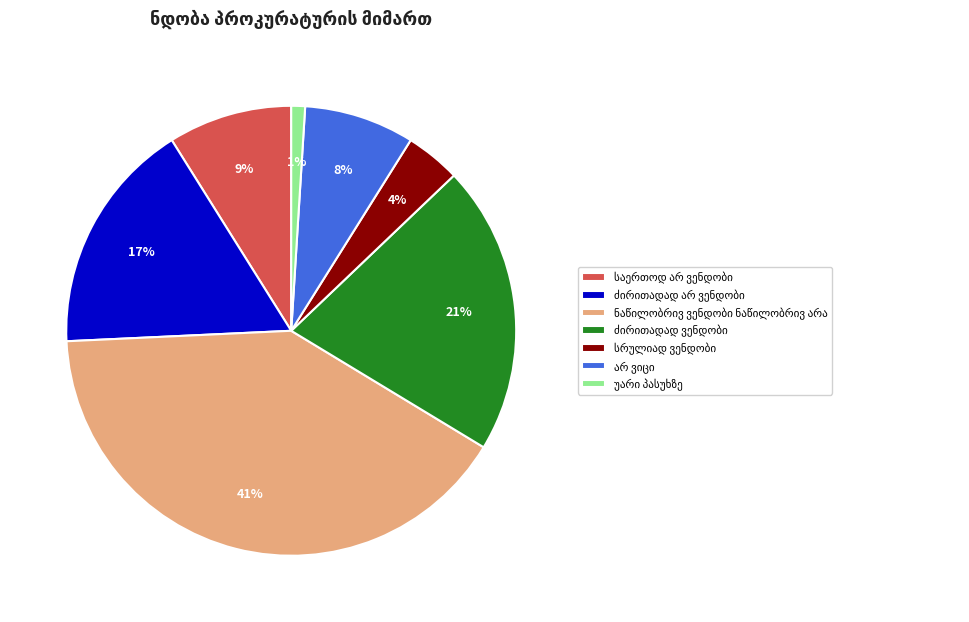

Is there any slice that represents more than half of the pie?

No